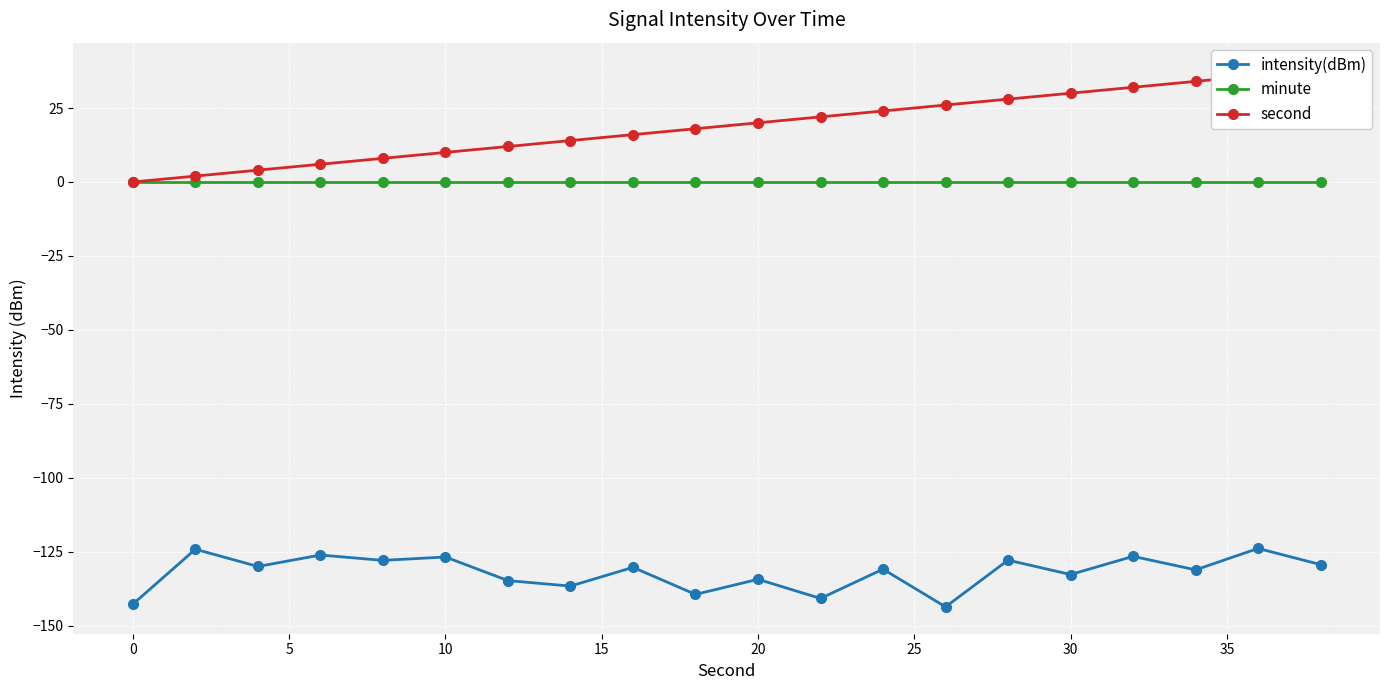

True or false: minute has a value of 0.0 at 0.

True